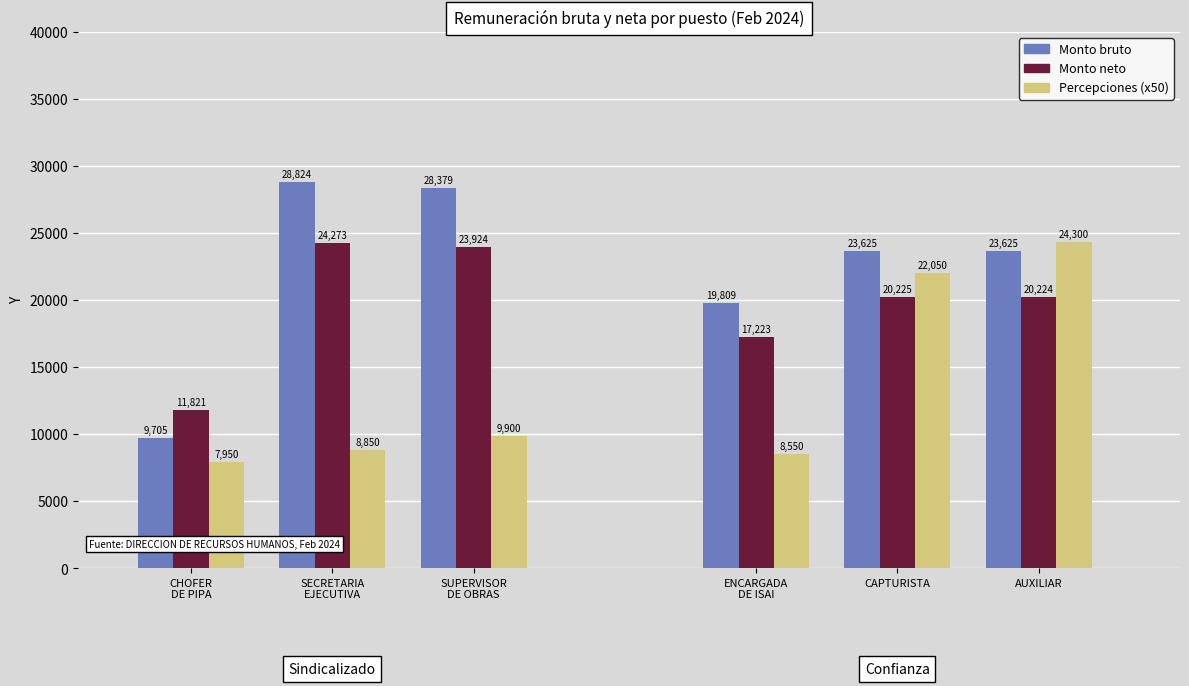

What are all the series names shown in the legend?

Monto bruto, Monto neto, Percepciones (x50)